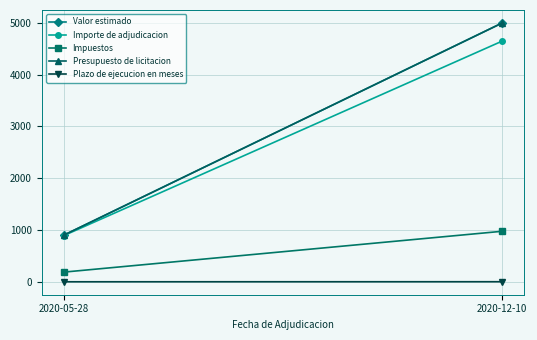

True or false: Presupuesto de licitacion has a value of 8981.0 at 2020-12-10.

False